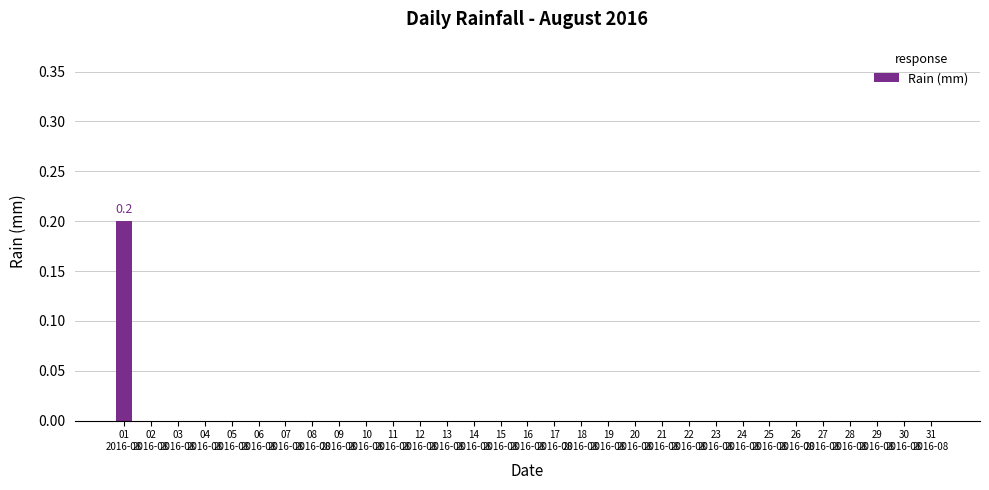

The value at 28
2016-08 is -0.1. True or false?

False